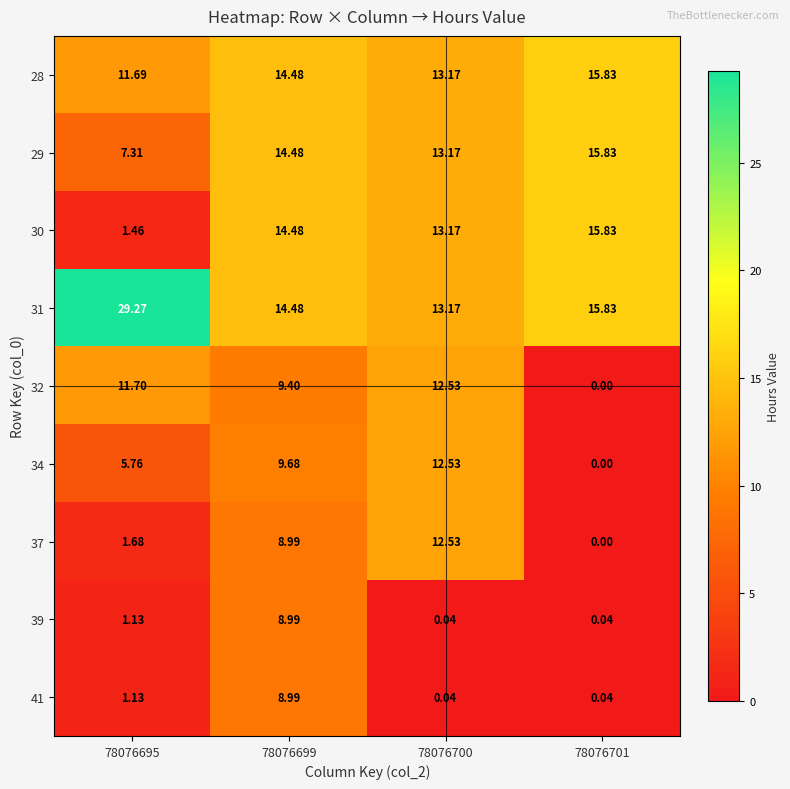

Is the value of 30 at 78076695 greater than the value of 29 at 78076700?

No